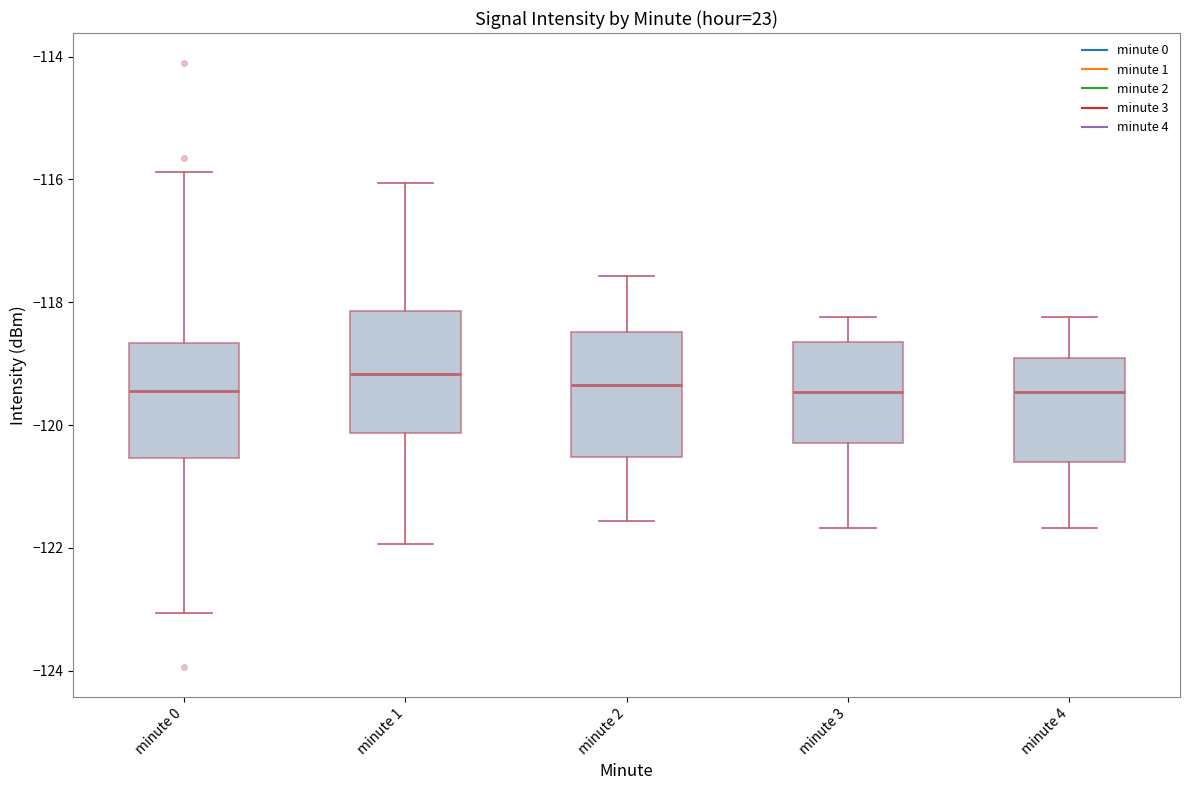

Reading left to right, transcribe this box plot: for each box, give where its median line is, the range the box spans, and where its two whiskers end, as read against the y-axis. The values are not printed on the chart, so give them approximately, as read against the axis.

minute 0: median -119.4, box -120.6 to -118.6, whiskers -123.0 to -115.8
minute 1: median -119.2, box -120.2 to -118.2, whiskers -122.0 to -116.0
minute 2: median -119.4, box -120.6 to -118.4, whiskers -121.6 to -117.6
minute 3: median -119.4, box -120.2 to -118.6, whiskers -121.6 to -118.2
minute 4: median -119.4, box -120.6 to -119.0, whiskers -121.6 to -118.2